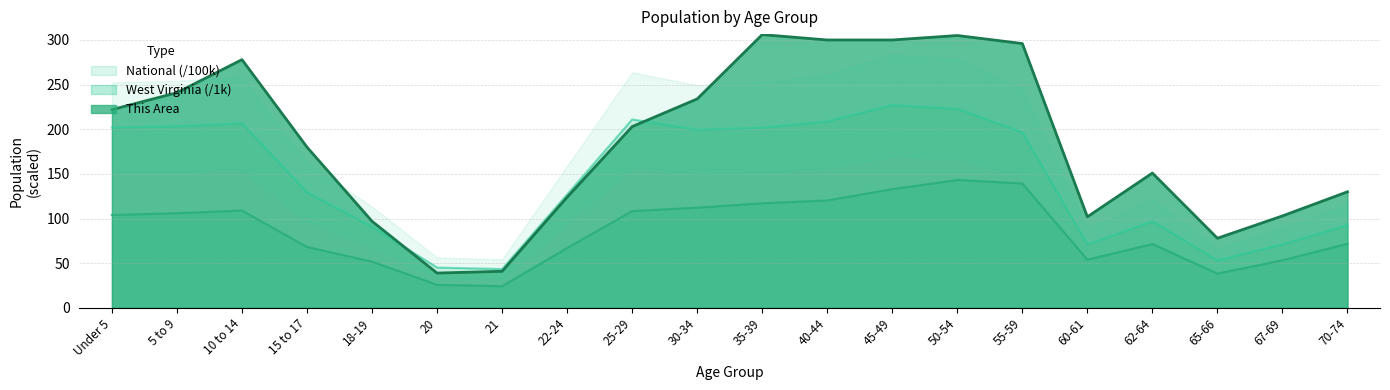

What is the spread (max minus min) of values at 18-19?

45.2